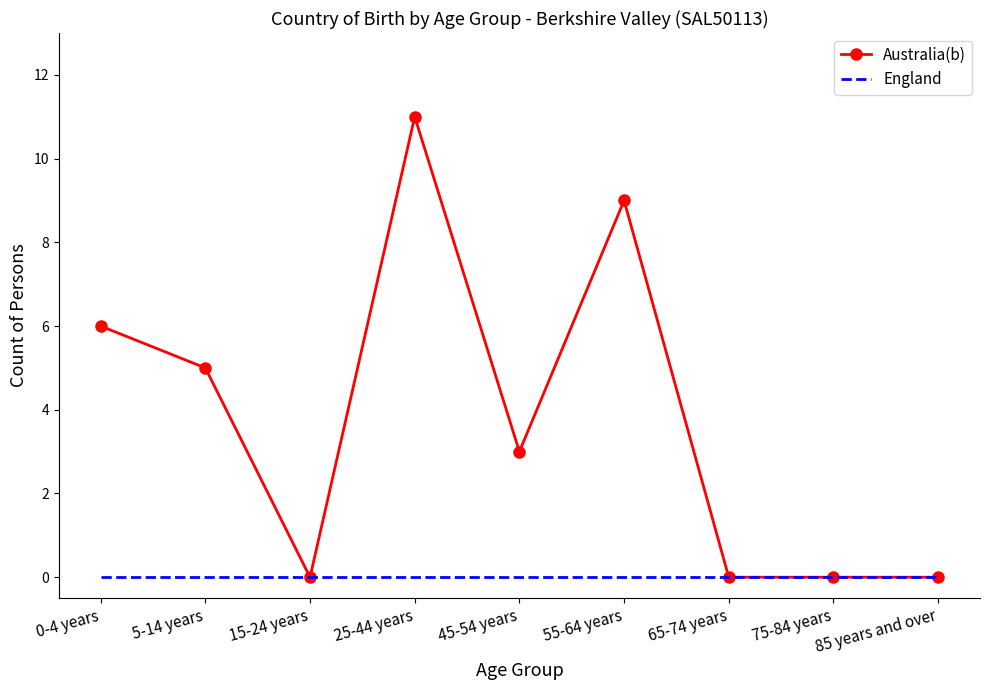

The value of Australia(b) at 0-4 years is 1. True or false?

False